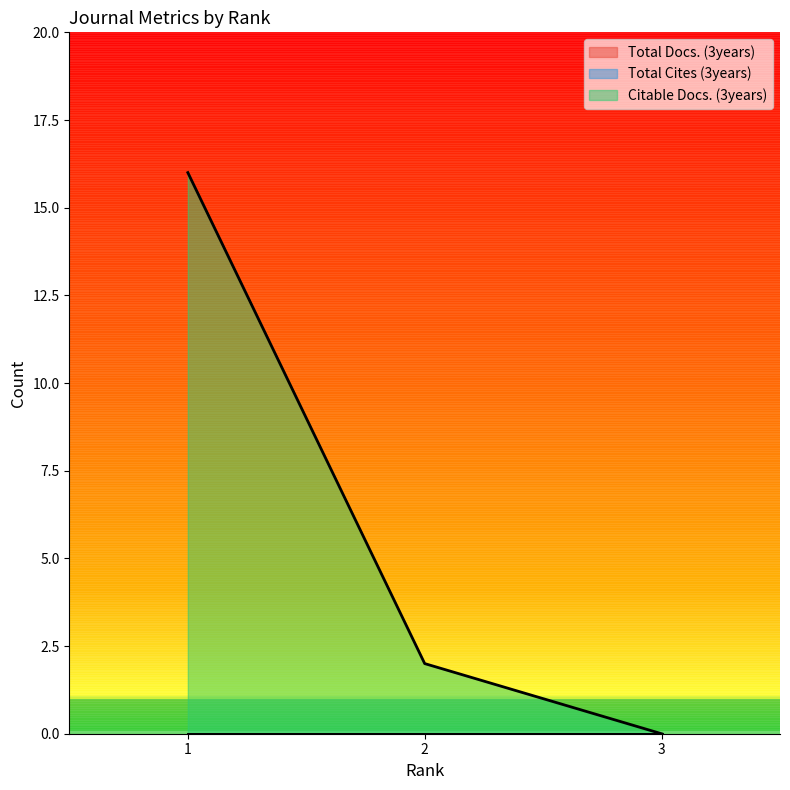

Between 2 and 3, which series saw the biggest shift?

Citable Docs. (3years)